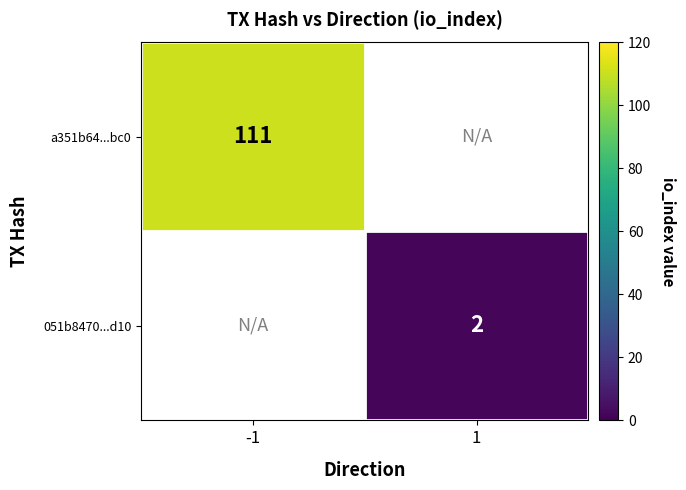

Is it true that 051b8470...d10 equals 1.1 at 1?

False